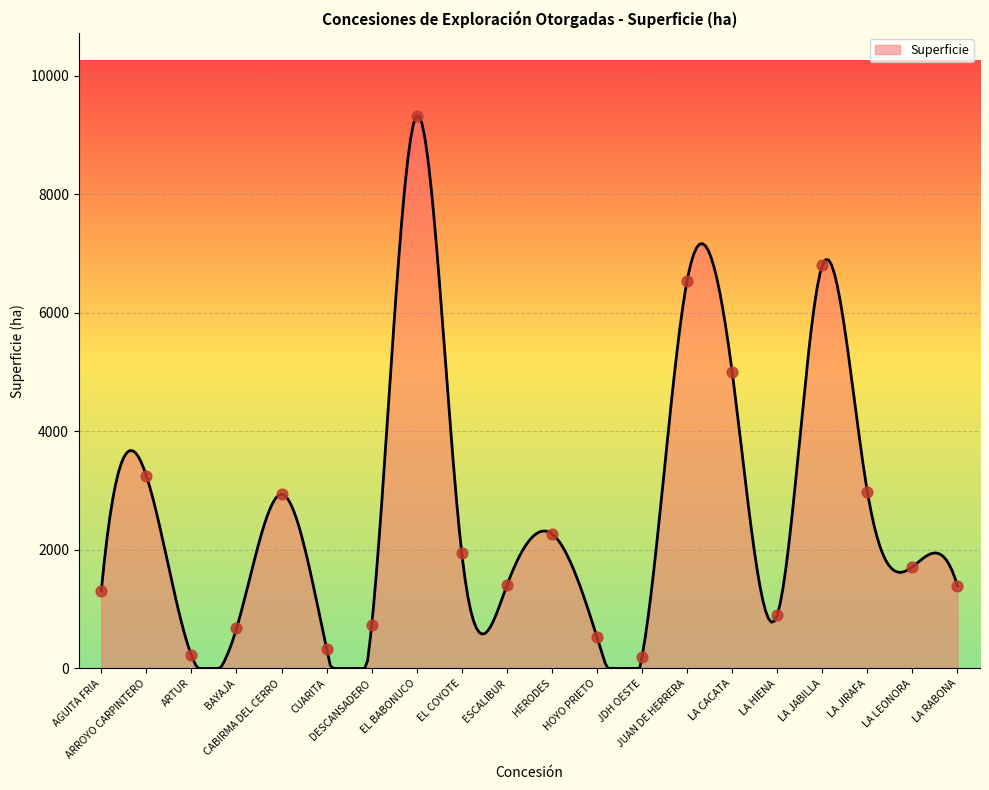

What is the change in value from AGUITA FRIA to HERODES?

+960